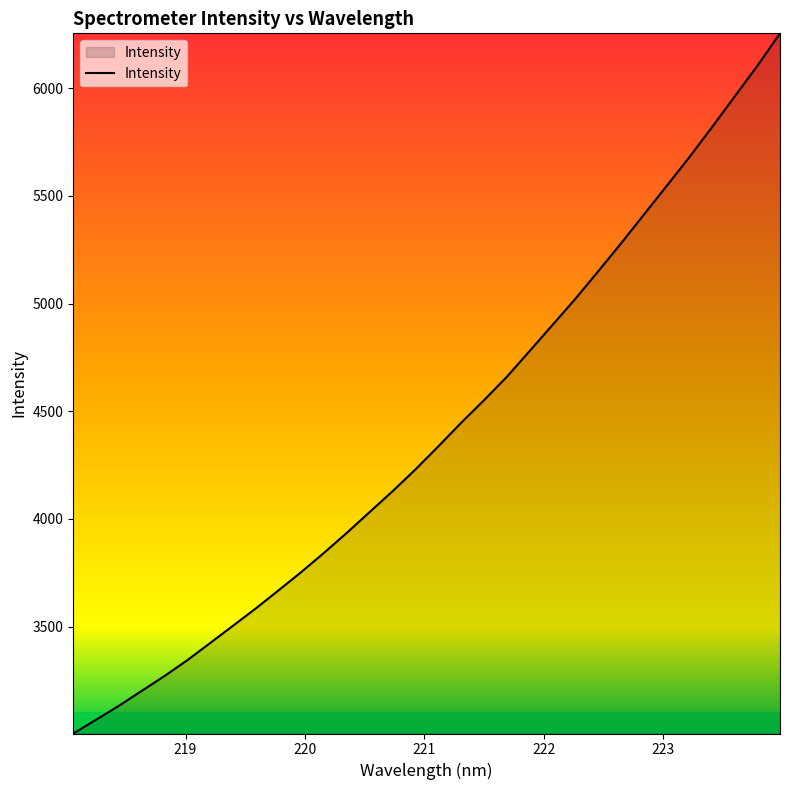

What is the difference between the maximum and second lowest values?

3187.6